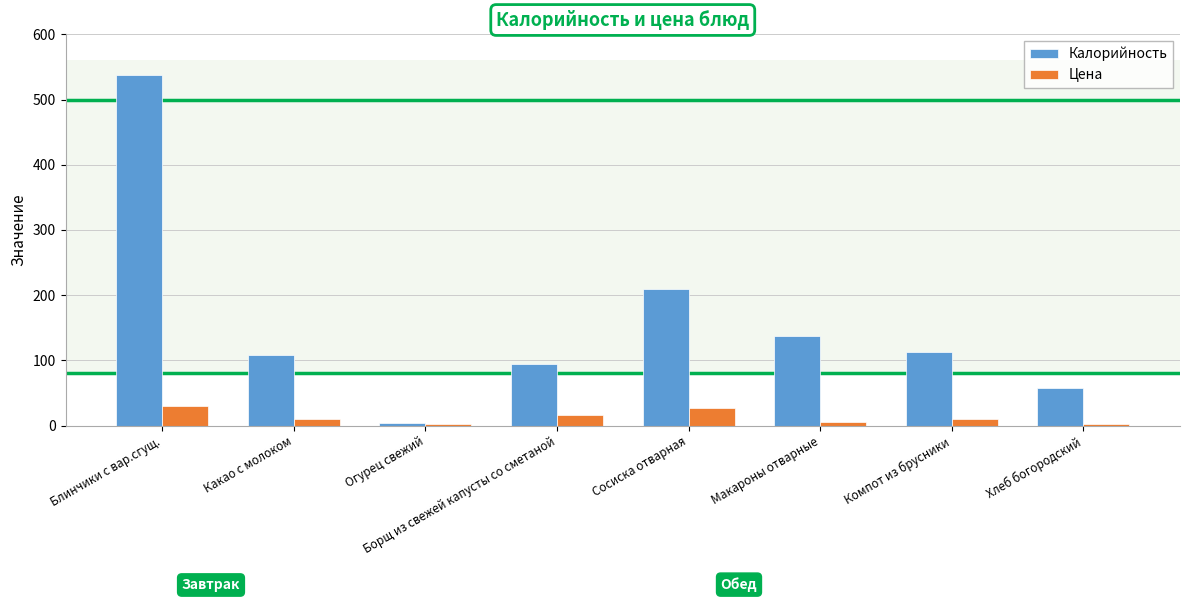

What is the value of the Цена bar at the 6th from the left?

5.1